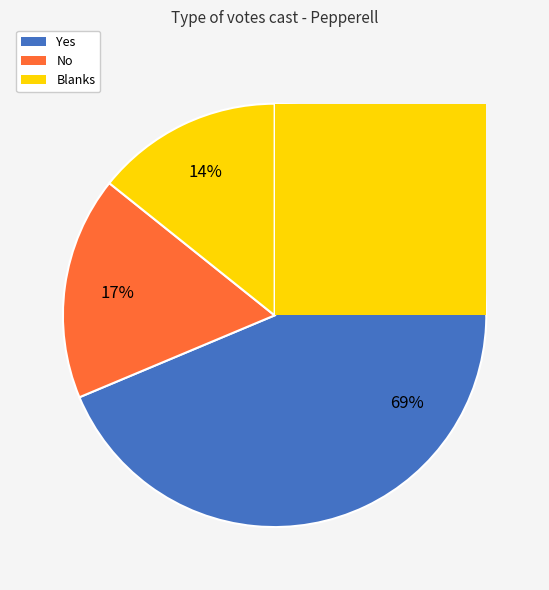

To the nearest percent, what is the difference between the No and Blanks slice percentages?

3%